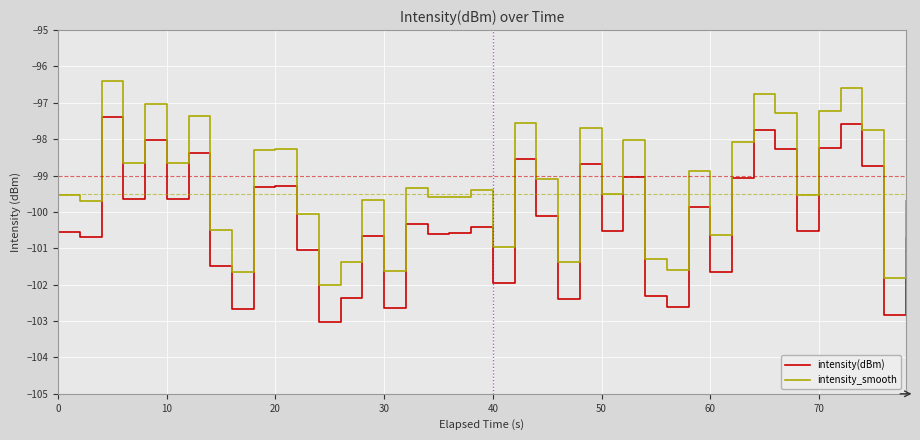

What is the difference between the maximum and minimum values in the intensity_smooth series?

5.6